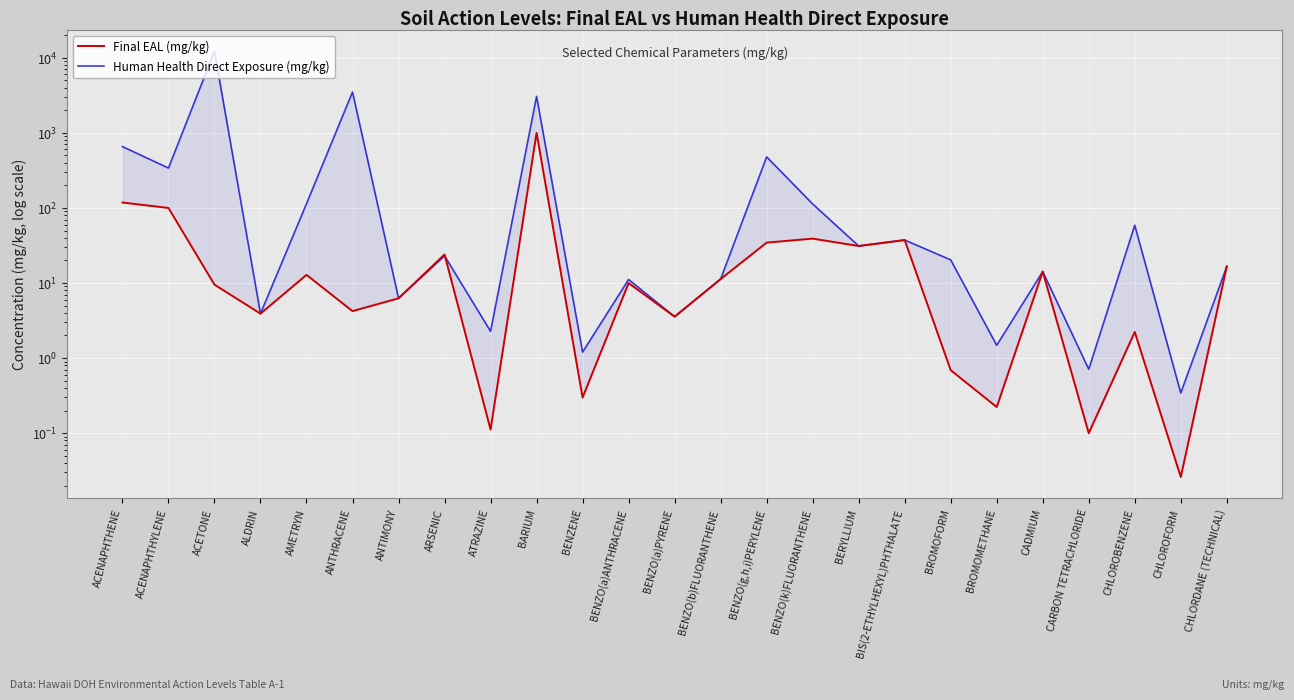

At which label is Final EAL (mg/kg) closest to 500?

ACENAPHTHENE